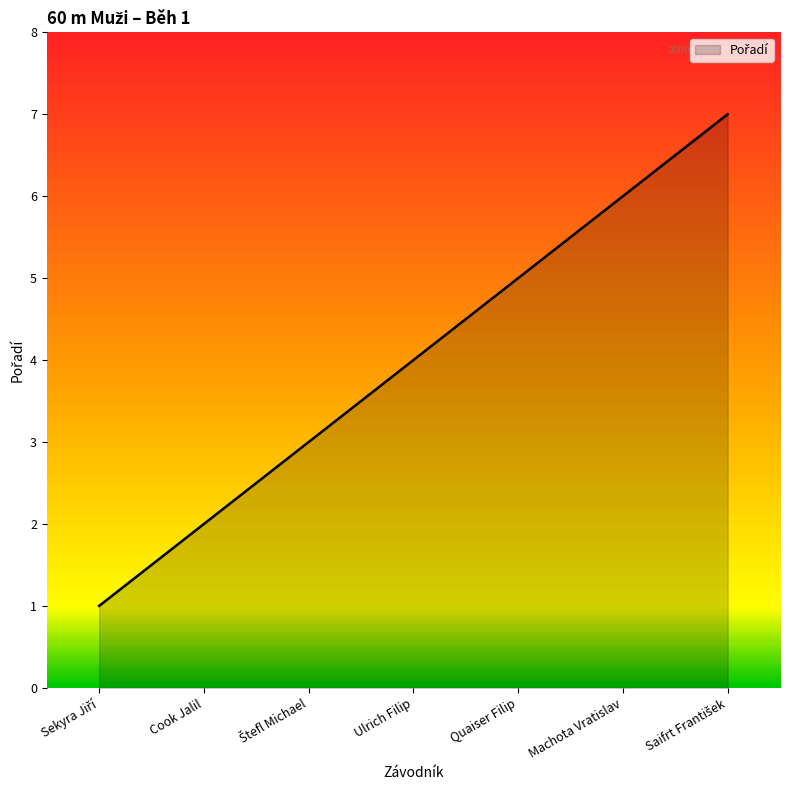

What position from the right is Ulrich Filip?

4